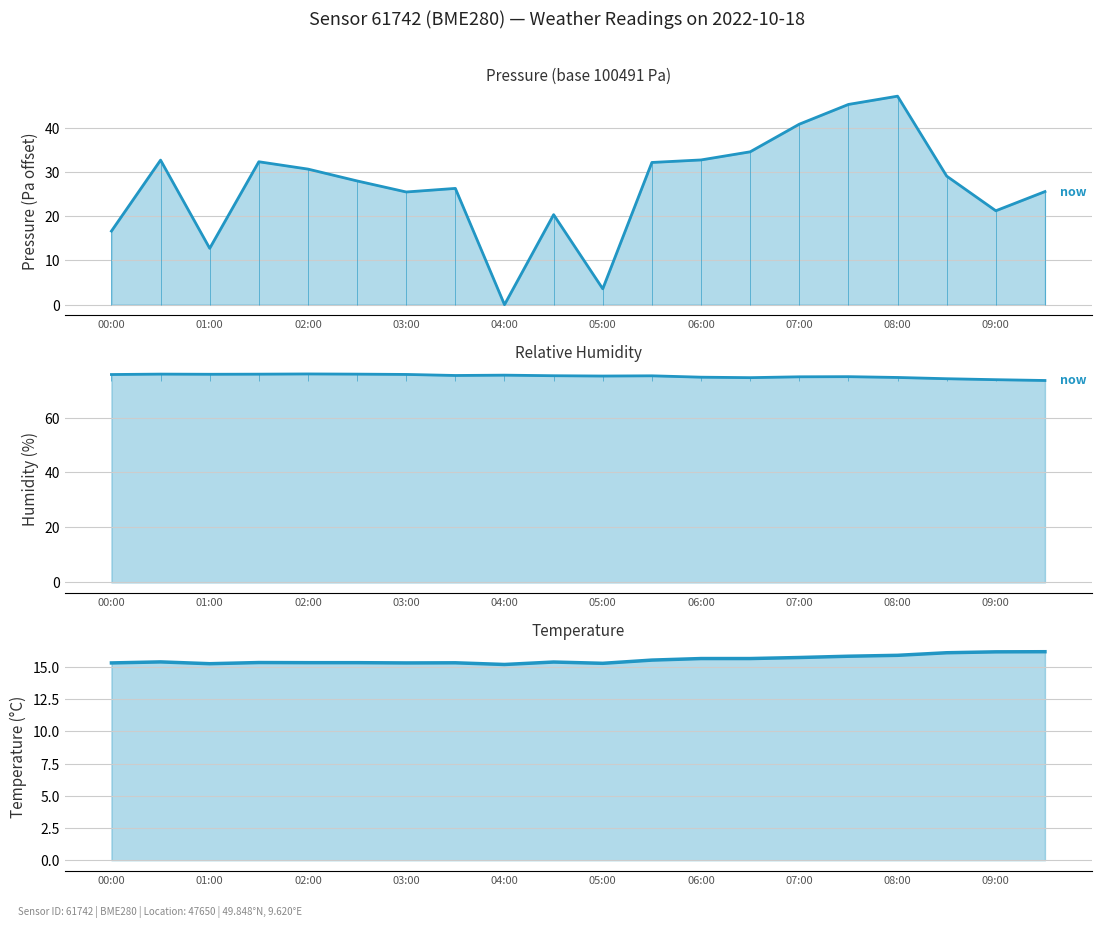

What position from the right is 09:30?

1